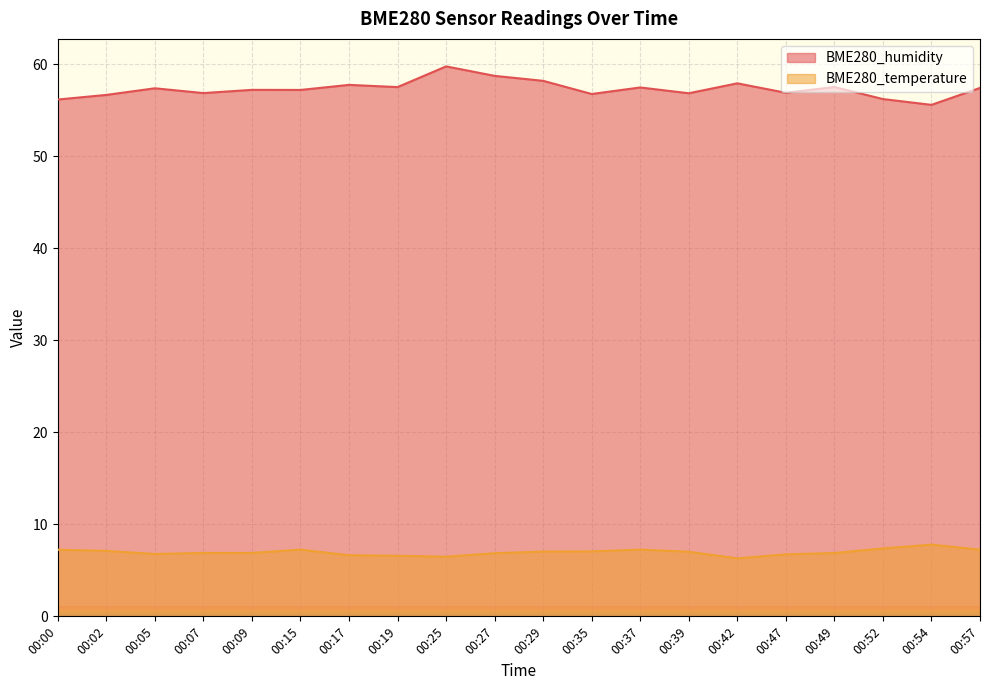

At 00:49, list the series in order from largest to smallest.

BME280_humidity, BME280_temperature